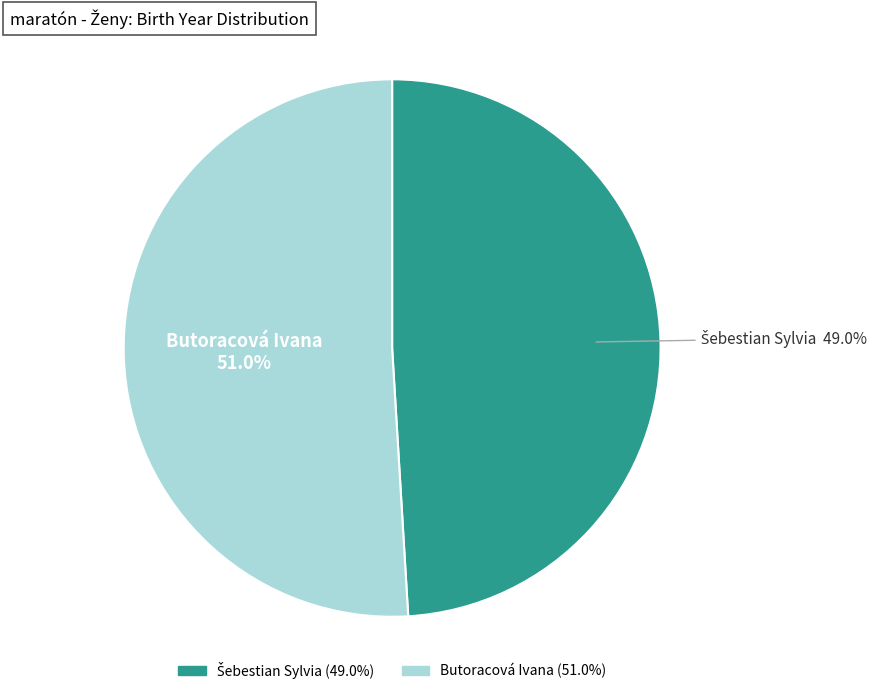

Which category has the biggest portion of the pie?

Butoracová Ivana